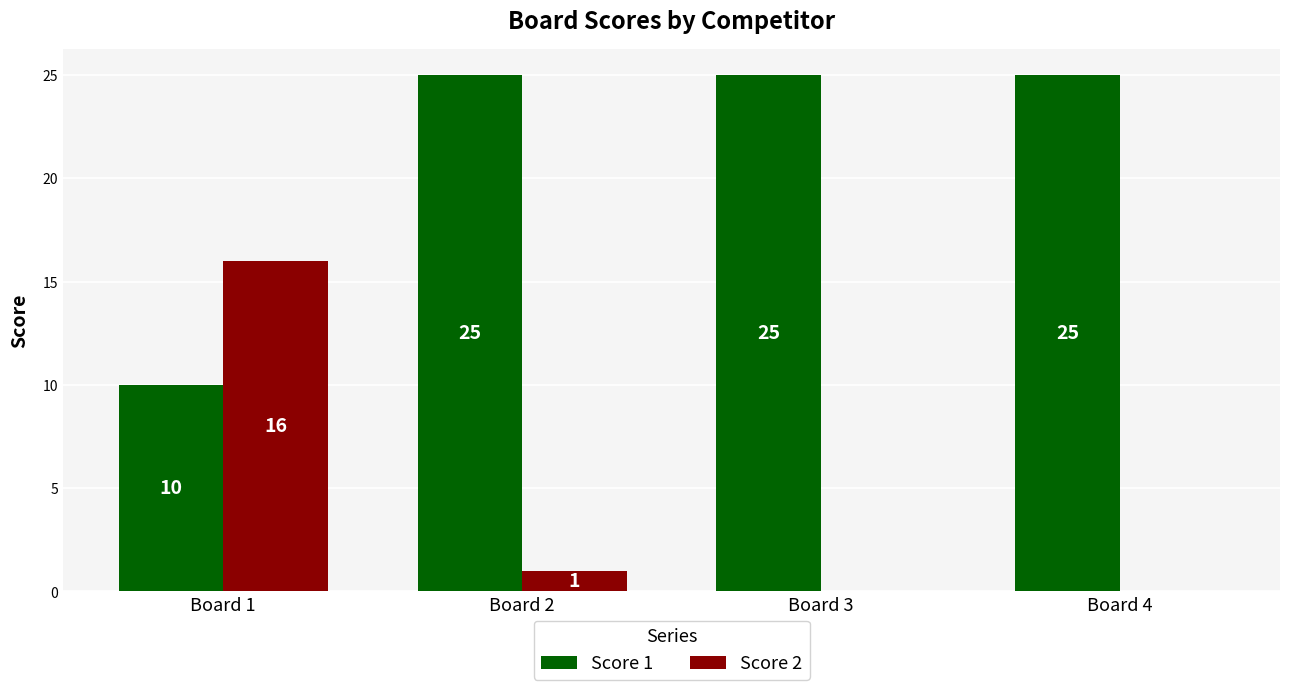

Reading left to right, what are all the values shown in this chart?

Score 1: 10	25	25	25
Score 2: 16	1	0	0